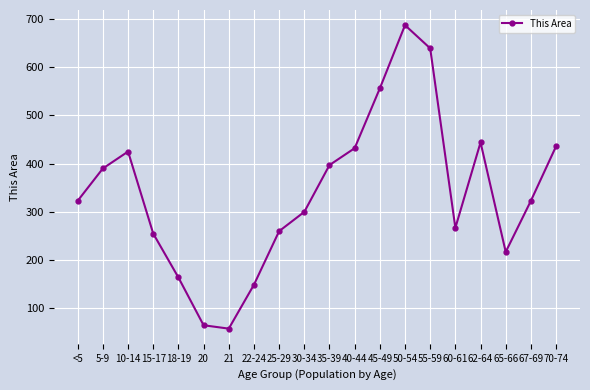

The chart shows a value of 434 at 30-34. True or false?

False